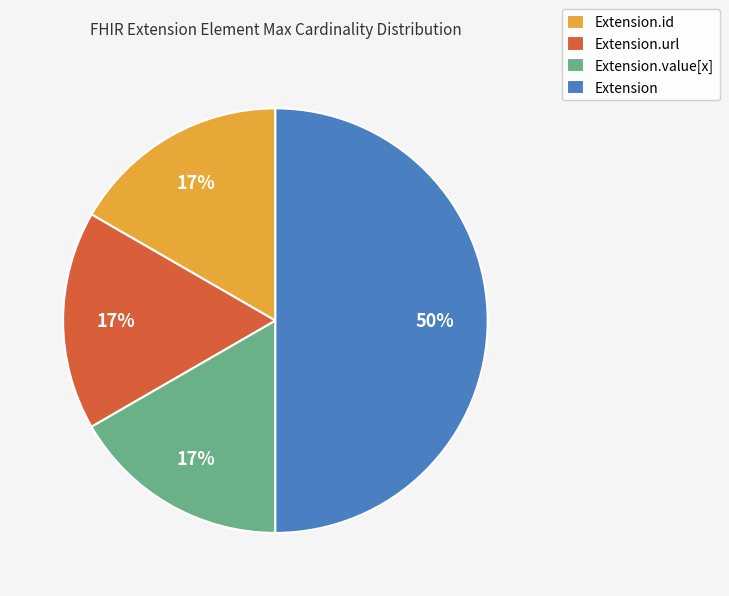

Which category has the biggest portion of the pie?

Extension